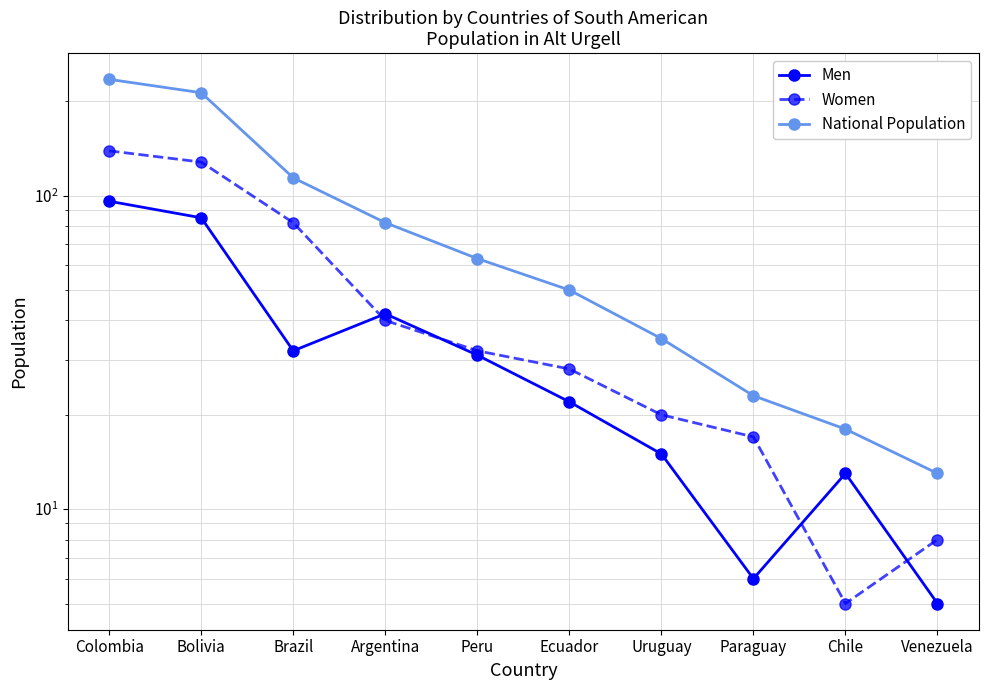

What are all the series names shown in the legend?

Men, Women, National Population